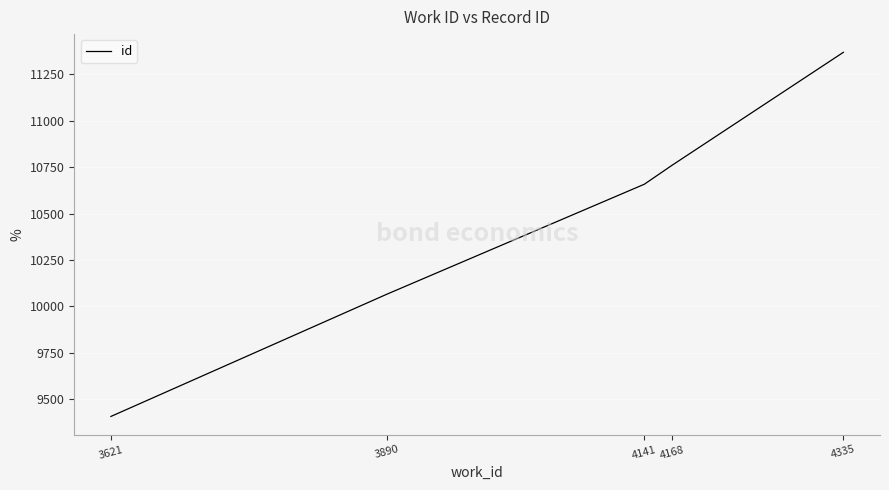

True or false: there are more than 1 points higher than both neighbors.

False